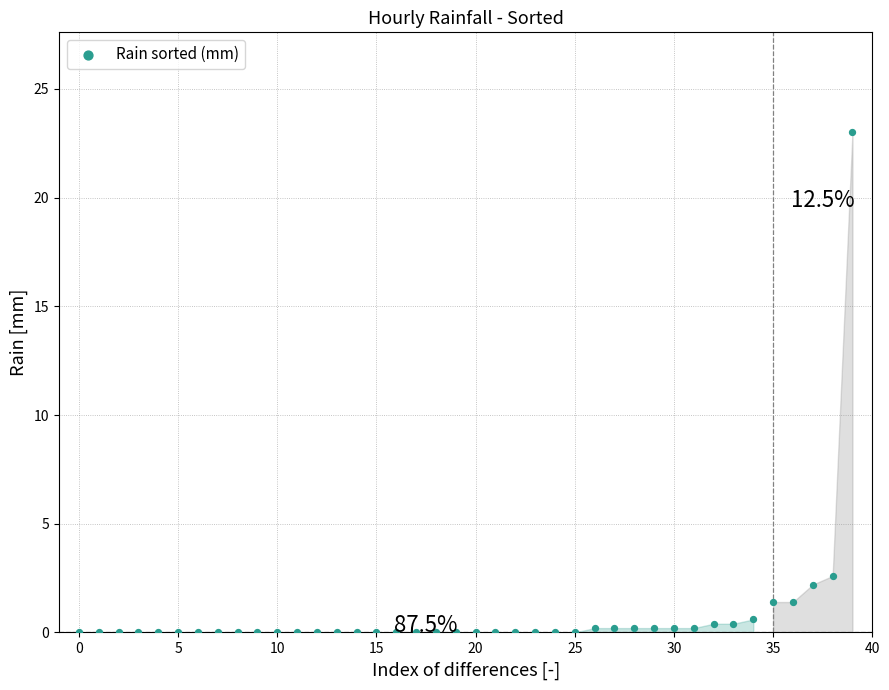

What Y value in the scatter plot is closest to 11?

2.6